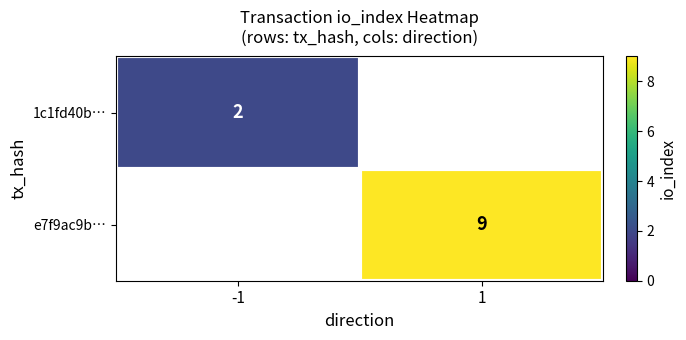

Is it true that e7f9ac9b… equals 14 at 1?

False